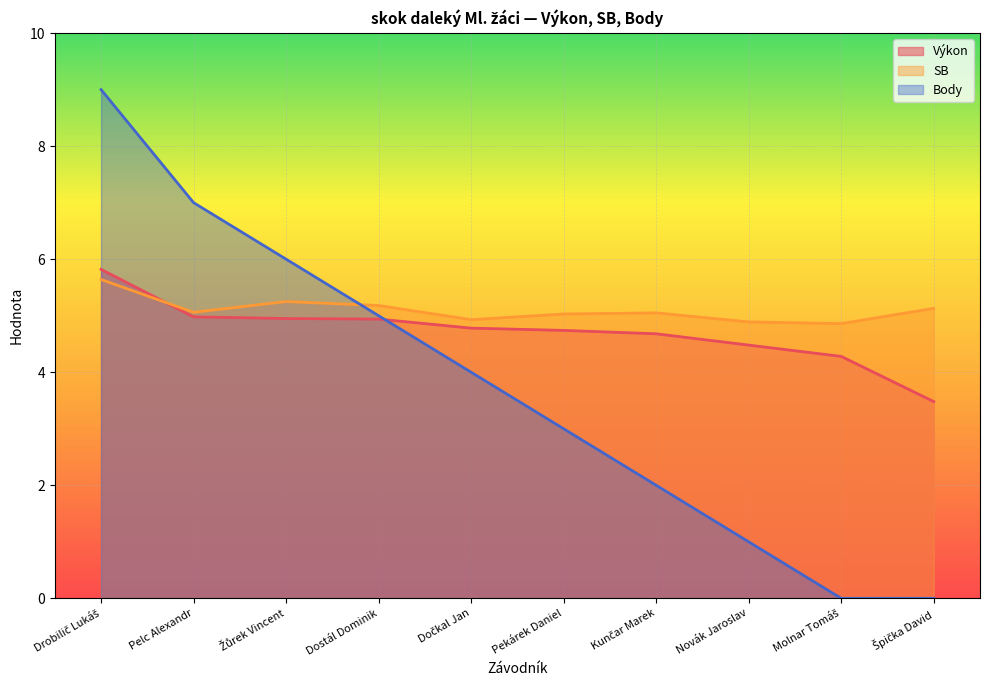

True or false: Body and SB cross at least once.

True